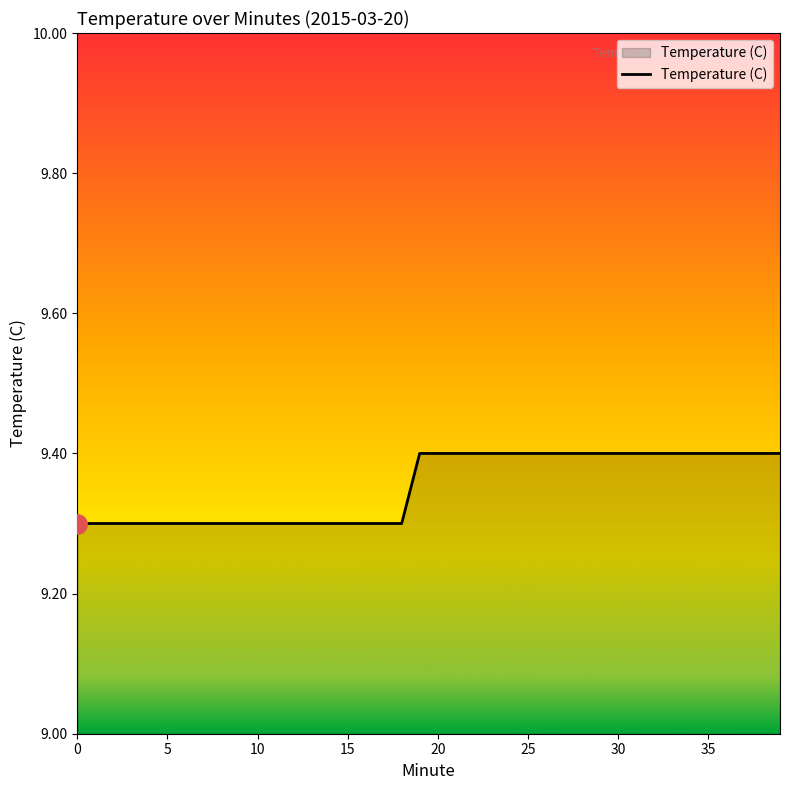

What is the minimum value shown in the chart?

9.3